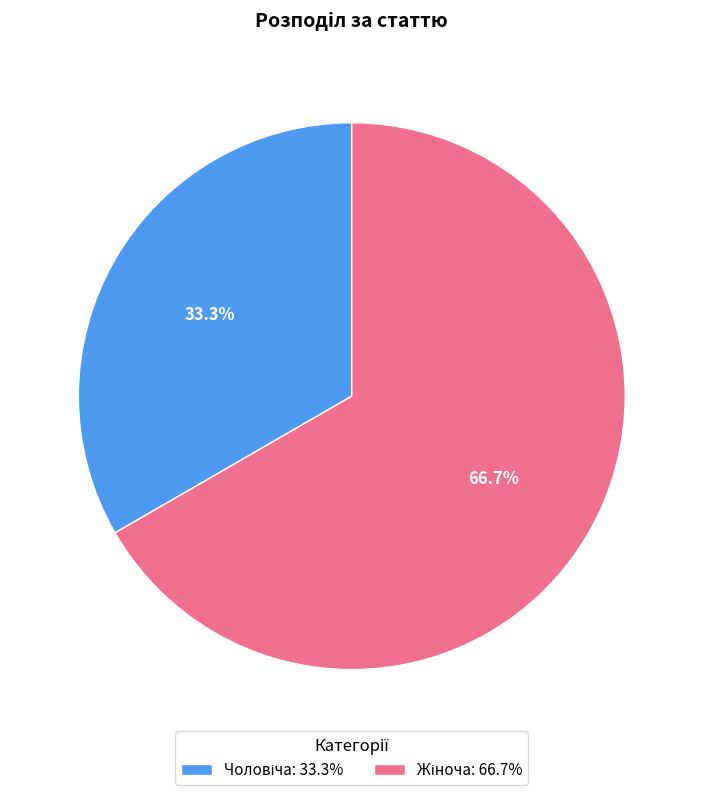

Is there a majority slice in this chart?

Yes